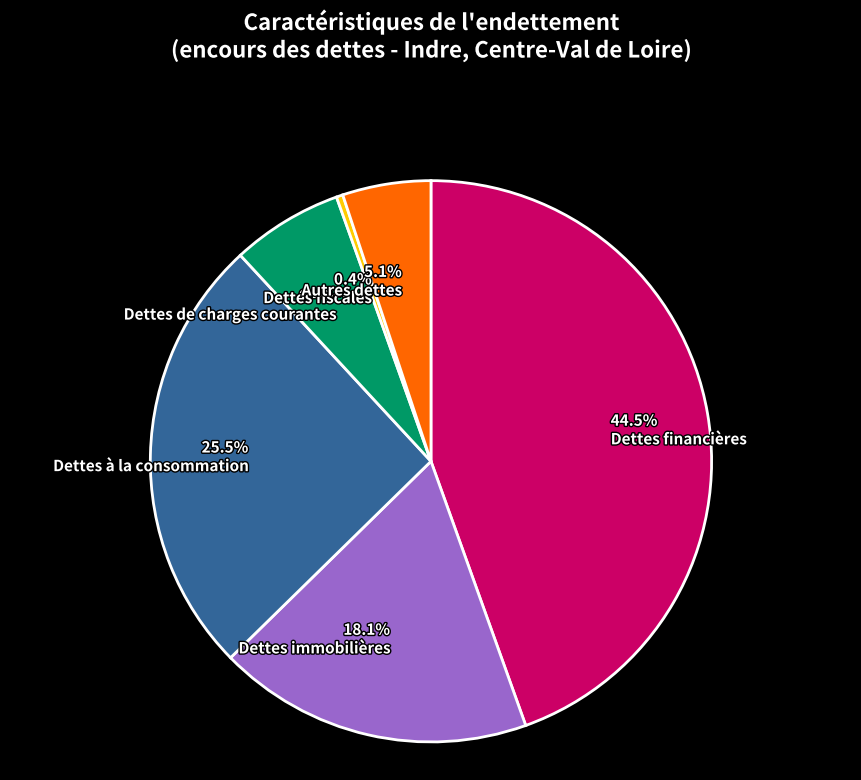

The Dettes financières slice represents 34% of the pie. True or false?

False